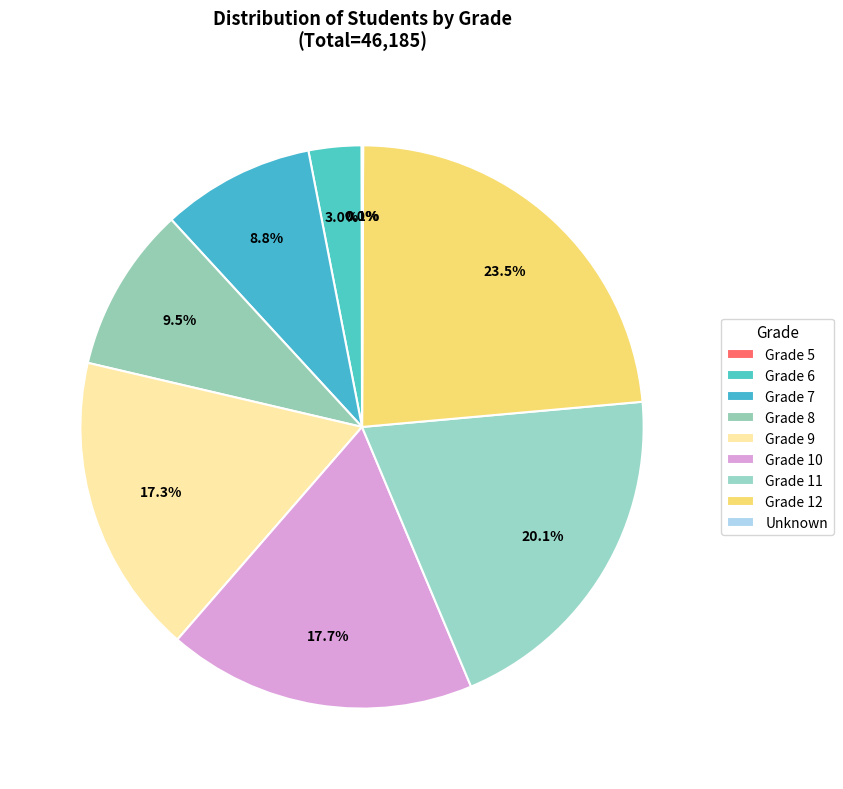

Which category has the biggest portion of the pie?

12